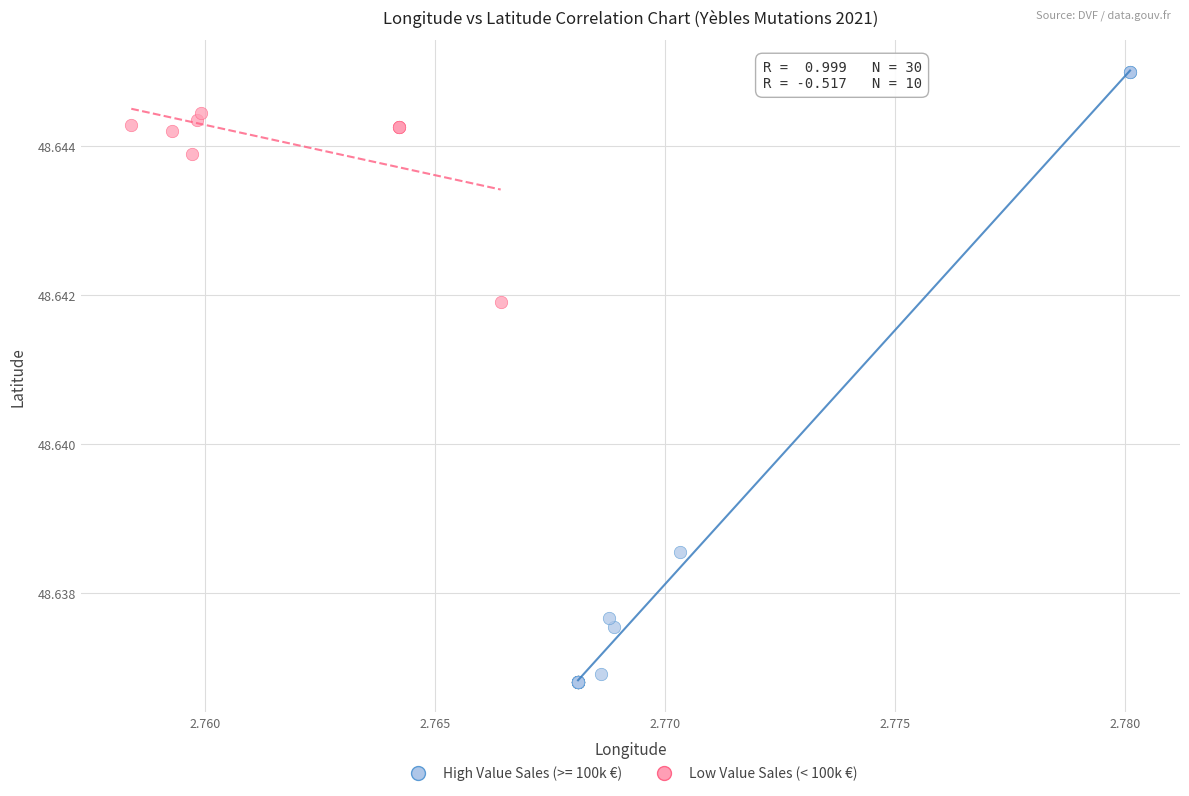

Which series reaches the maximum Y coordinate?

High Value Sales (>= 100k €)